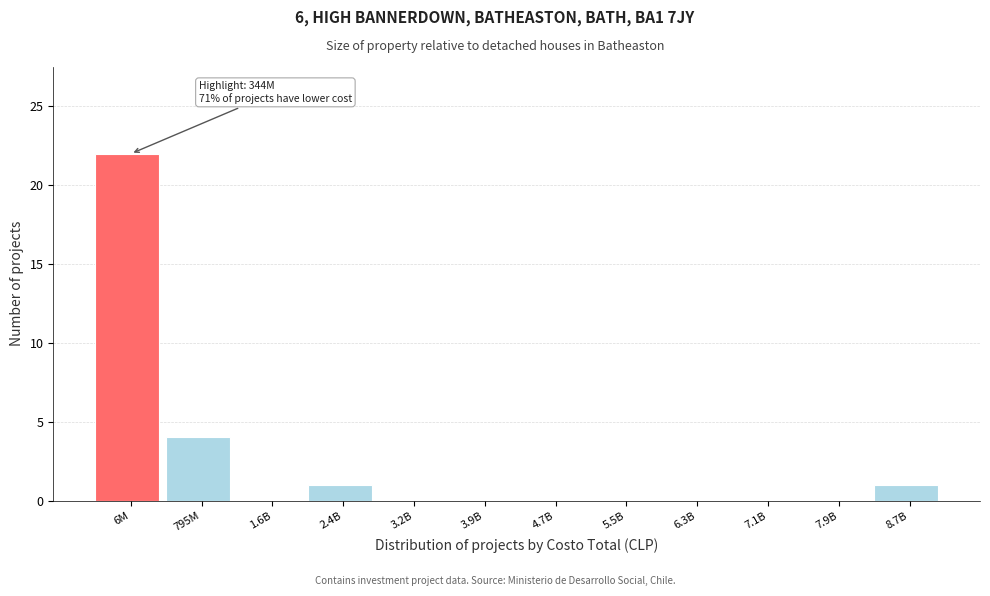

Reading left to right, extract all data points from this chart.

6M=22	795M=4	1.6B=0	2.4B=1	3.2B=0	3.9B=0	4.7B=0	5.5B=0	6.3B=0	7.1B=0	7.9B=0	8.7B=1